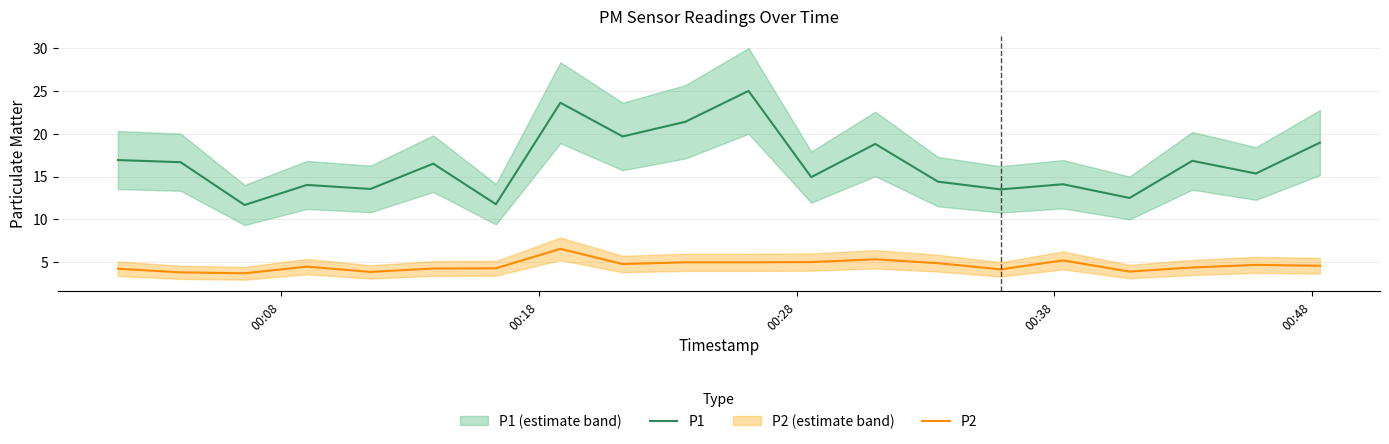

Reading left to right, transcribe all the data shown in this chart.

P1: 16.9	16.7	11.7	14.0	13.6	16.5	11.8	23.6	19.7	21.4	25.0	14.9	18.8	14.4	13.5	14.1	12.5	16.8	15.3	18.9
P2: 4.2	3.8	3.7	4.5	3.9	4.3	4.3	6.6	4.8	5.0	5.0	5.0	5.3	4.9	4.2	5.2	3.9	4.4	4.7	4.6